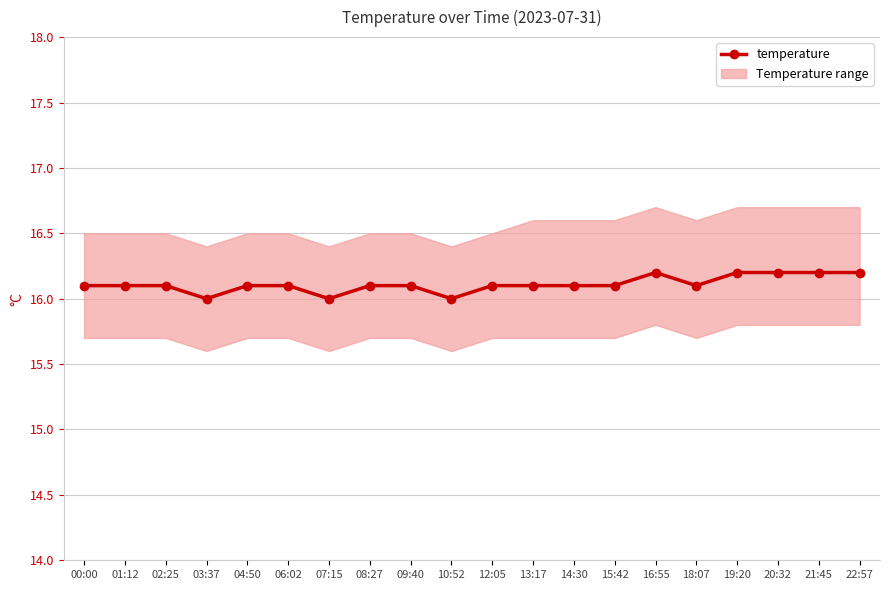

List the labels in order of value, largest first.

16:55, 19:20, 20:32, 21:45, 22:57, 00:00, 01:12, 02:25, 04:50, 06:02, 08:27, 09:40, 12:05, 13:17, 14:30, 15:42, 18:07, 03:37, 07:15, 10:52